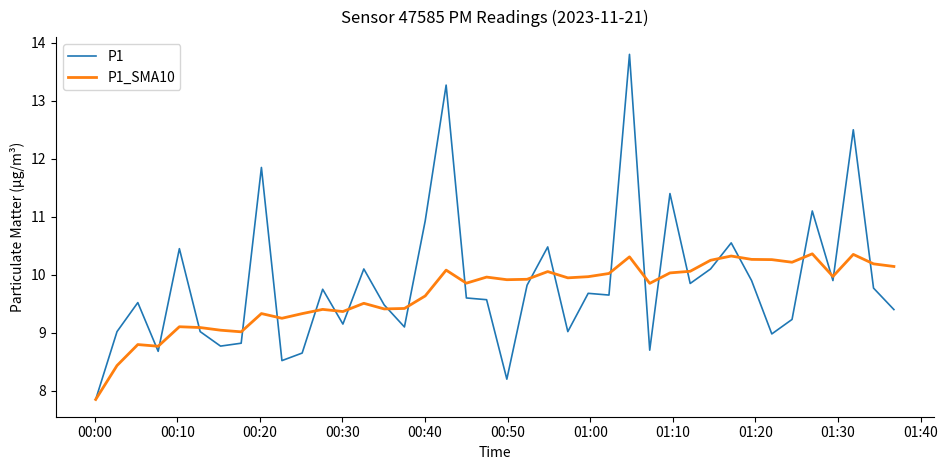

What is the greatest value displayed?

13.8